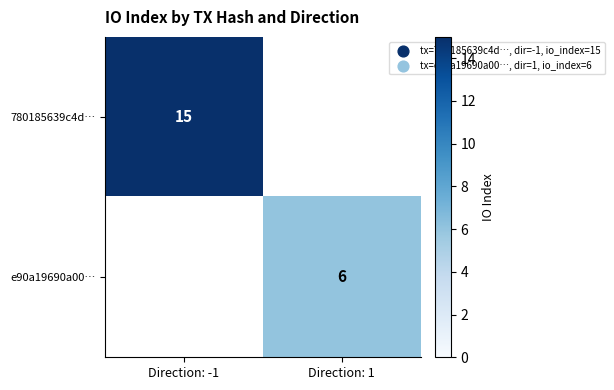

True or false: e90a19690a00… has a value of 11 at Direction: 1.

False